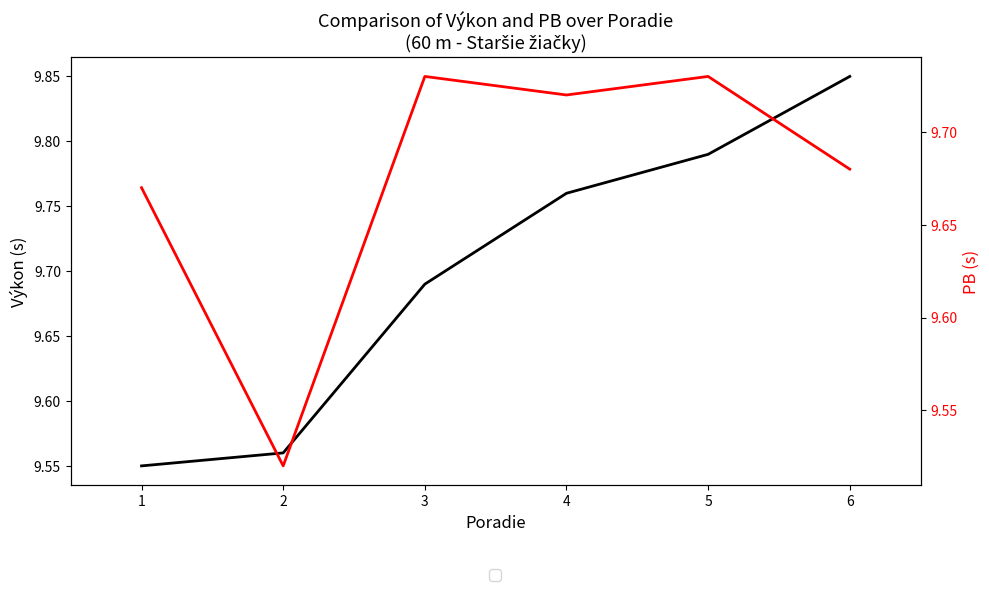

After their last crossing, which series has the higher values: Výkon or PB?

Výkon